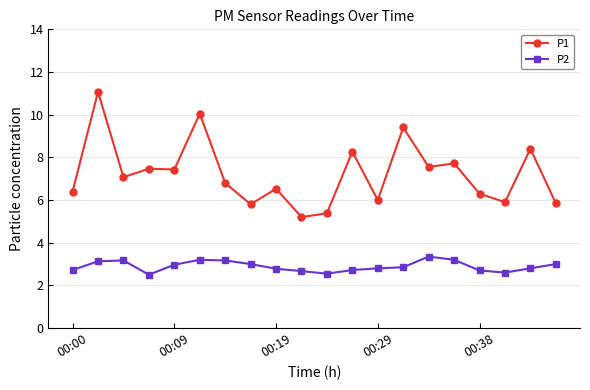

What is the lowest value of the P1 series?

5.2